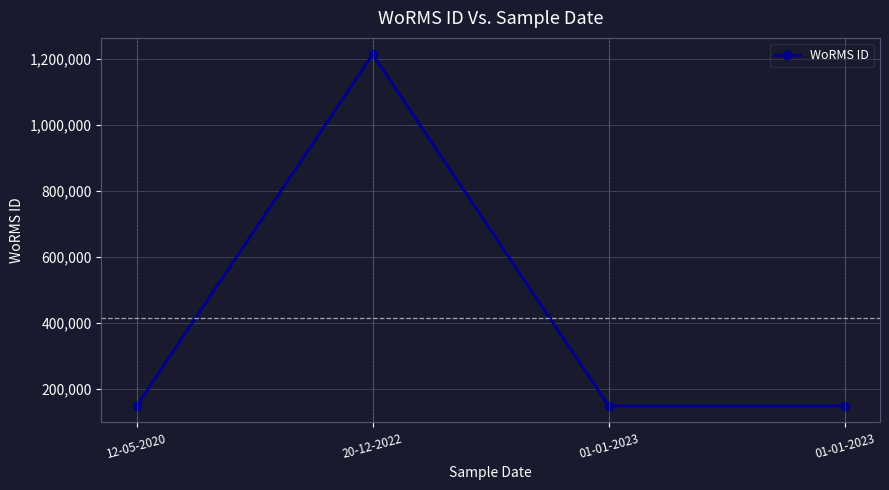

Is this an area chart (filled region under the line)?

No